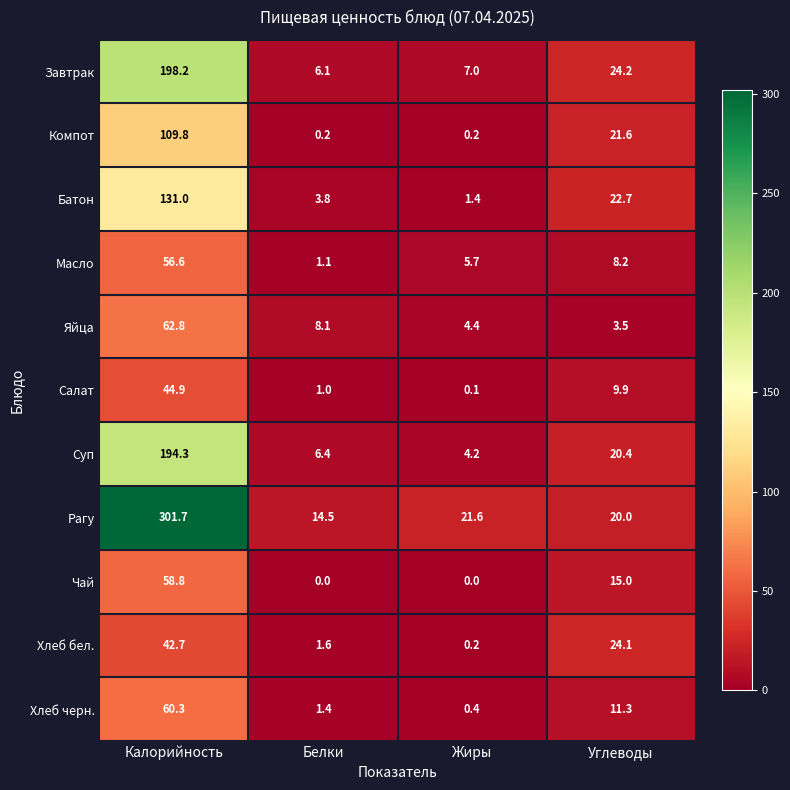

What is the sum of all Хлеб черн. values?

73.4